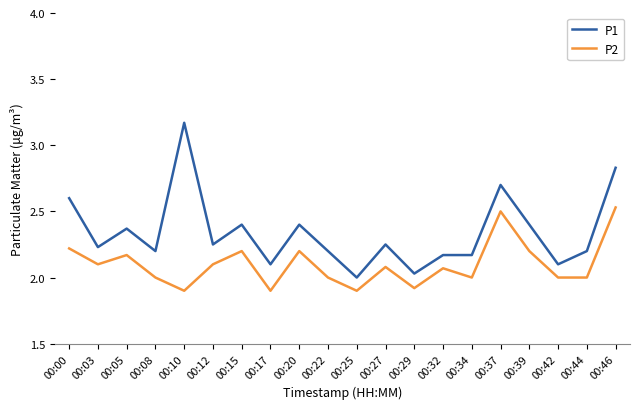

True or false: P2 has a value of 3.2 at 00:25.

False